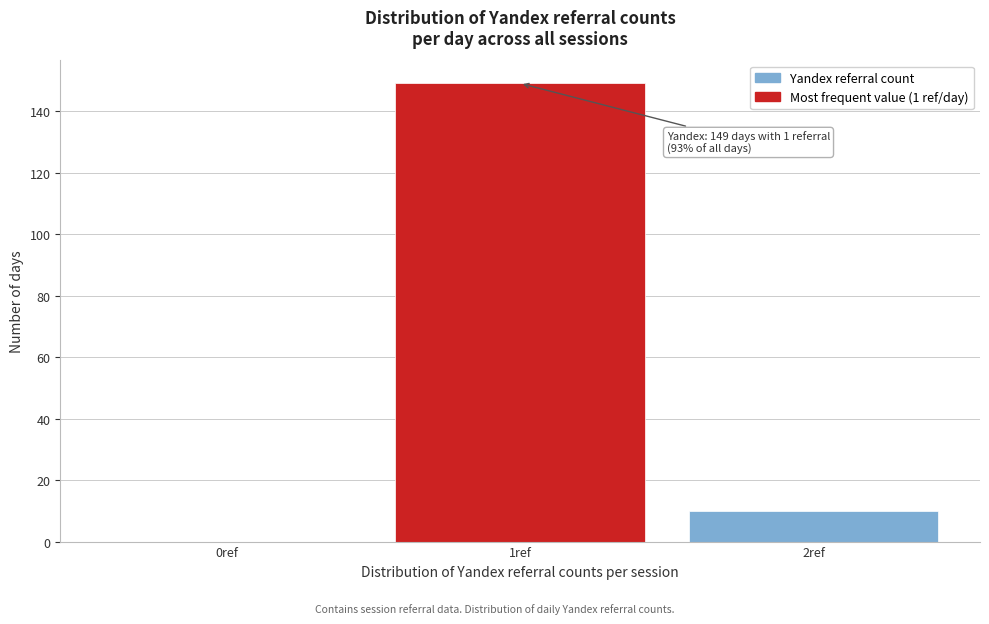

Which range on the x-axis has the tallest bar?

0.5 to 1.5